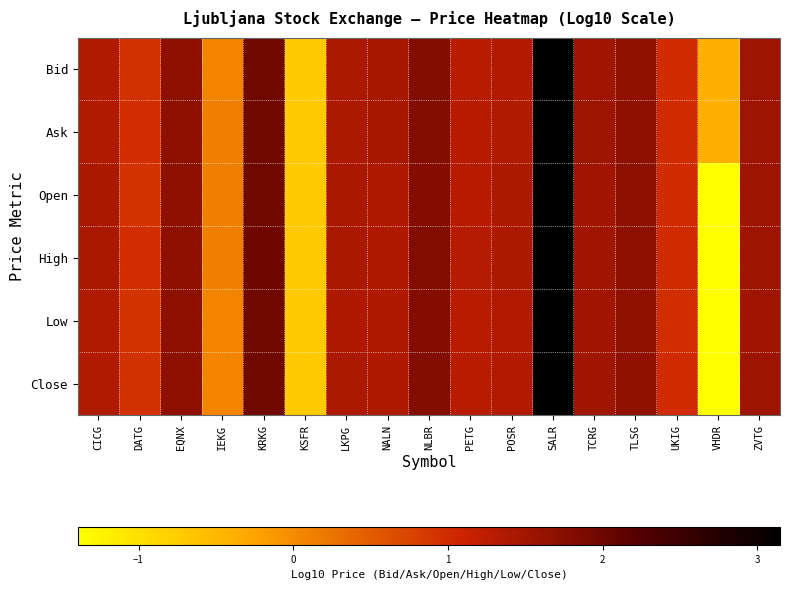

Which label corresponds to the smallest value in the chart?

VHDR